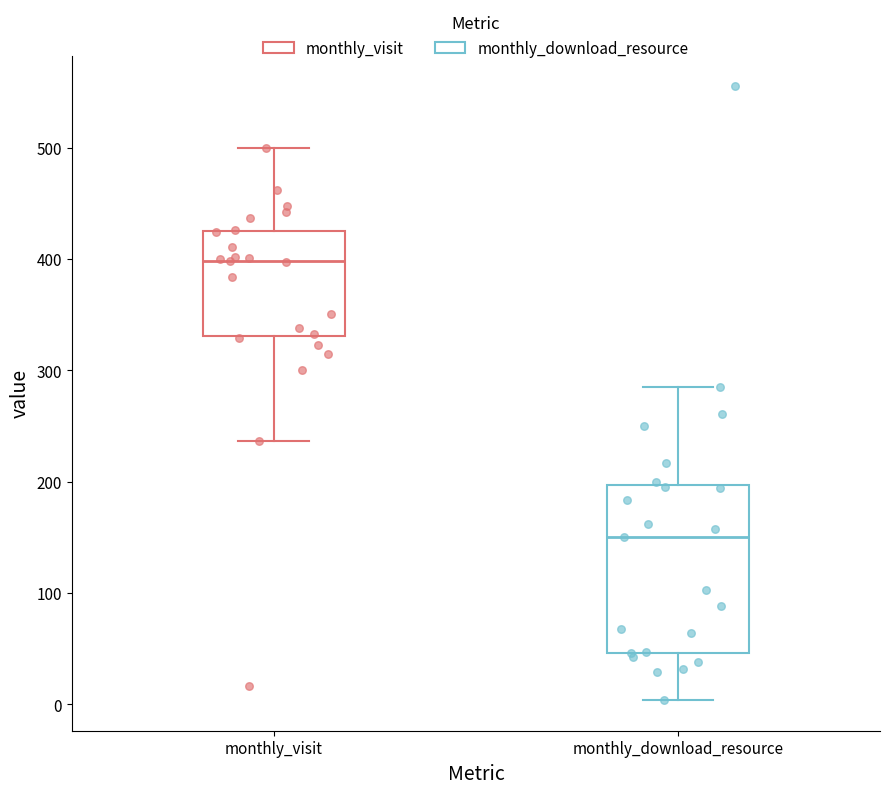

Reading left to right, read every box against the y-axis: the position of its median line, the range the box covers, and the ends of its whiskers. The values are not printed on the chart, so give them approximately, as read against the axis.

monthly_visit: median 400, box 330 to 430, whiskers 240 to 500
monthly_download_resource: median 150, box 50 to 200, whiskers 0 to 290